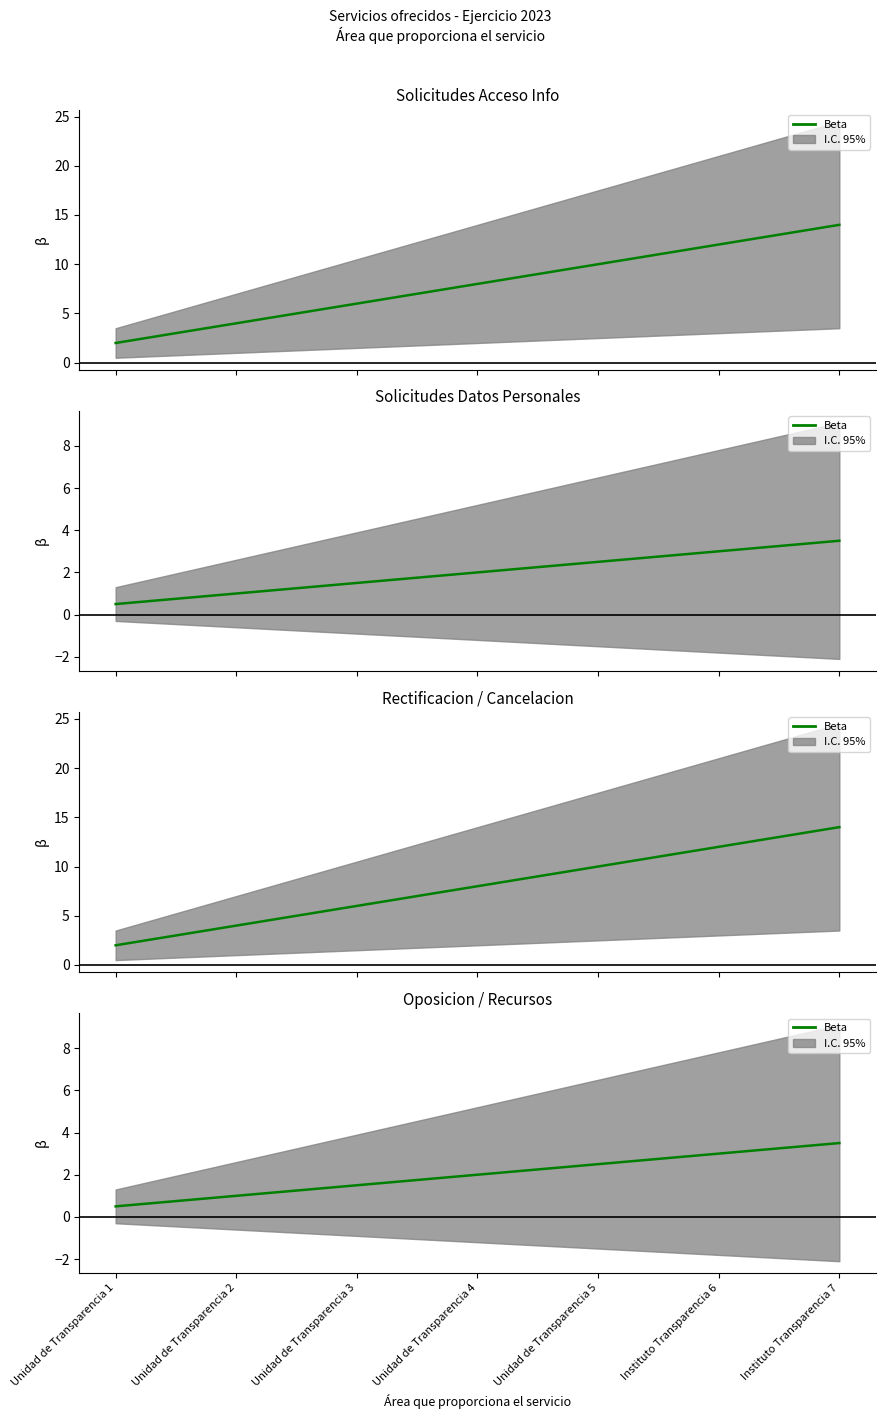

What is the label of the 1st point from the left?

Unidad de Transparencia 1